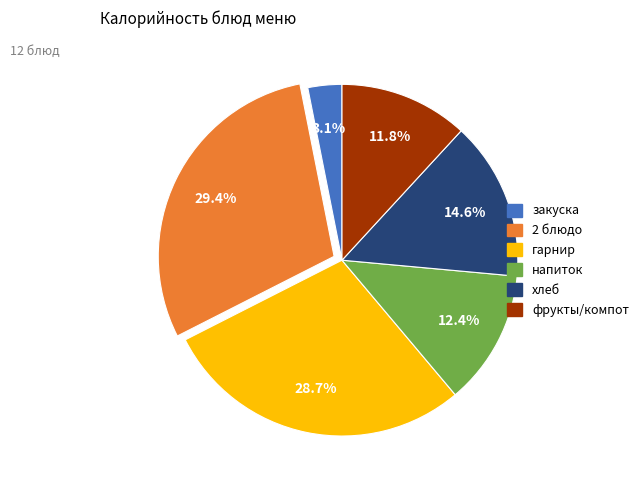

Is there a majority slice in this chart?

No